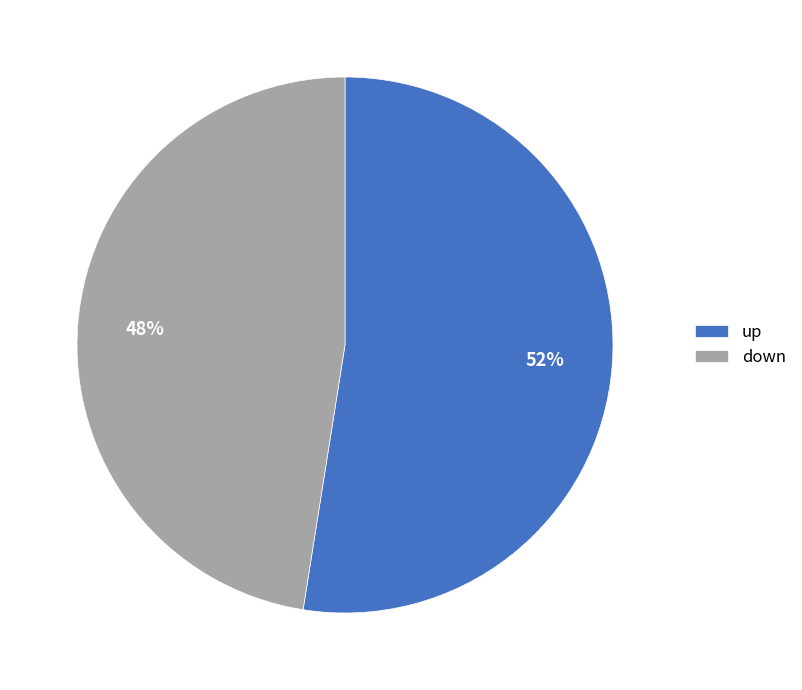

How many segments does this pie chart have?

2